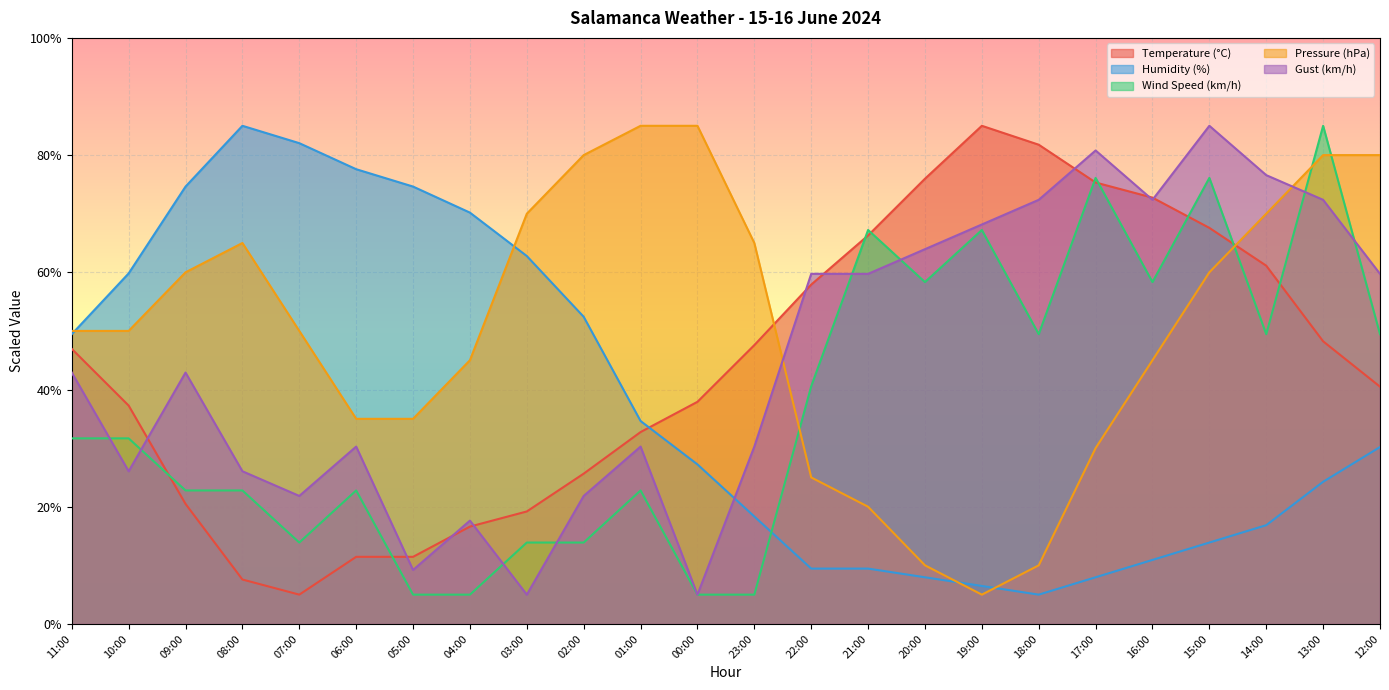

Which category has the lowest value across all series?

07:00